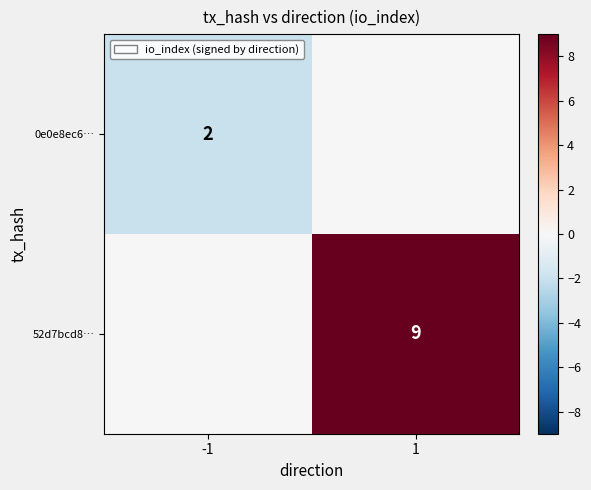

True or false: 52d7bcd8… has a value of 5 at 1.

False